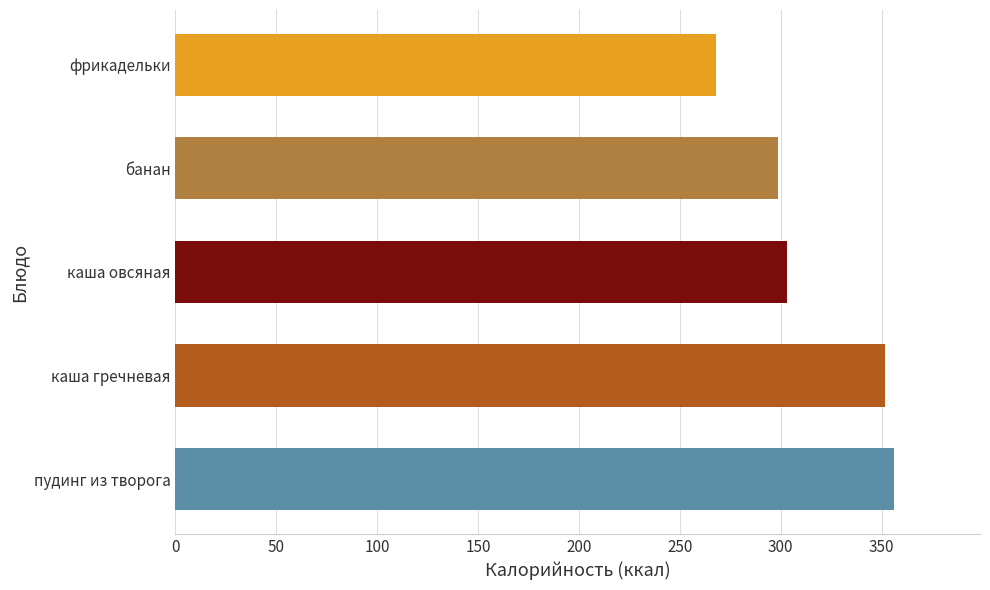

List the labels in order of value, largest first.

пудинг из творога, каша гречневая, каша овсяная, банан, фрикадельки